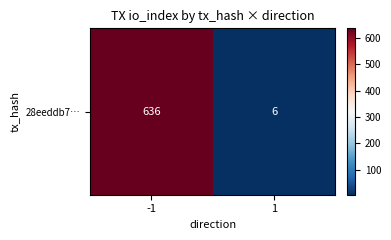

Approximately how many times larger is the value at -1 compared to 1?

106.0